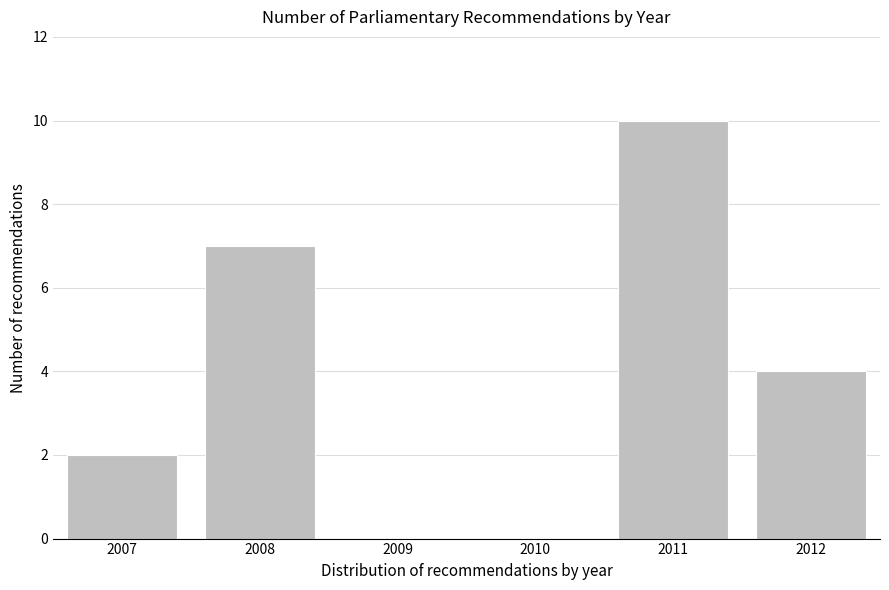

Reading right to left, extract all data points from this chart.

2012=4	2011=10	2010=0	2009=0	2008=7	2007=2